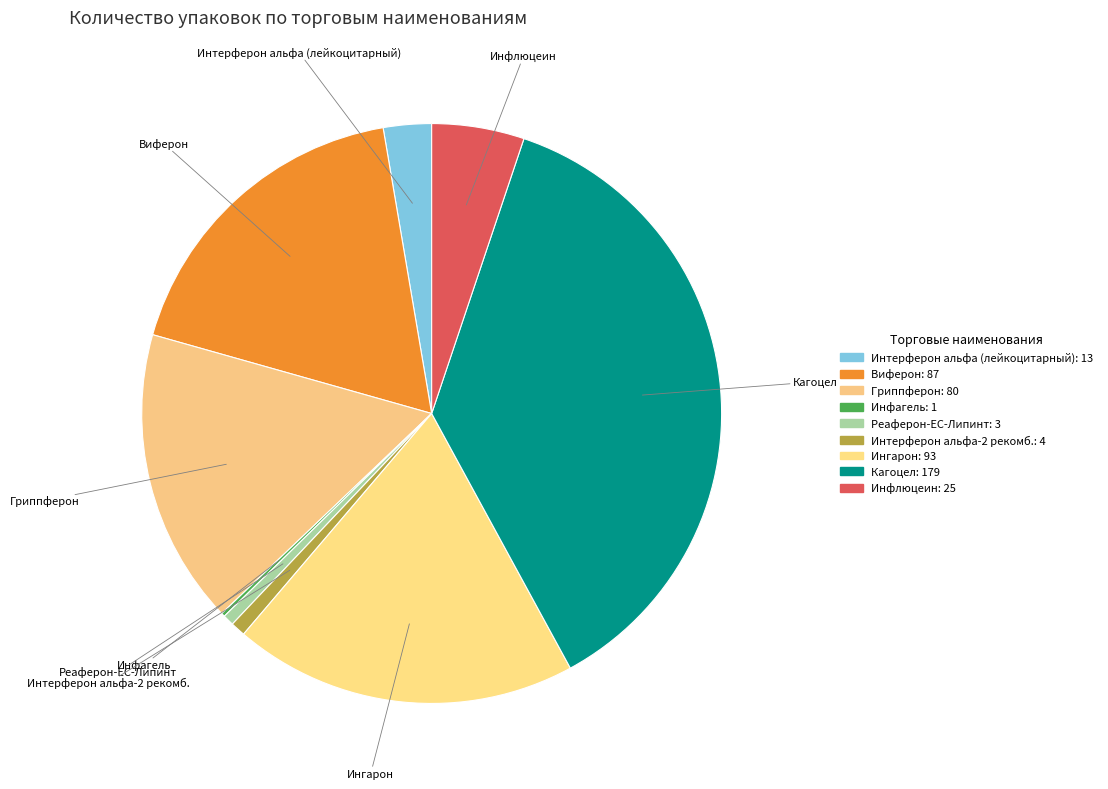

To the nearest percent, what is the average slice percentage?

11%